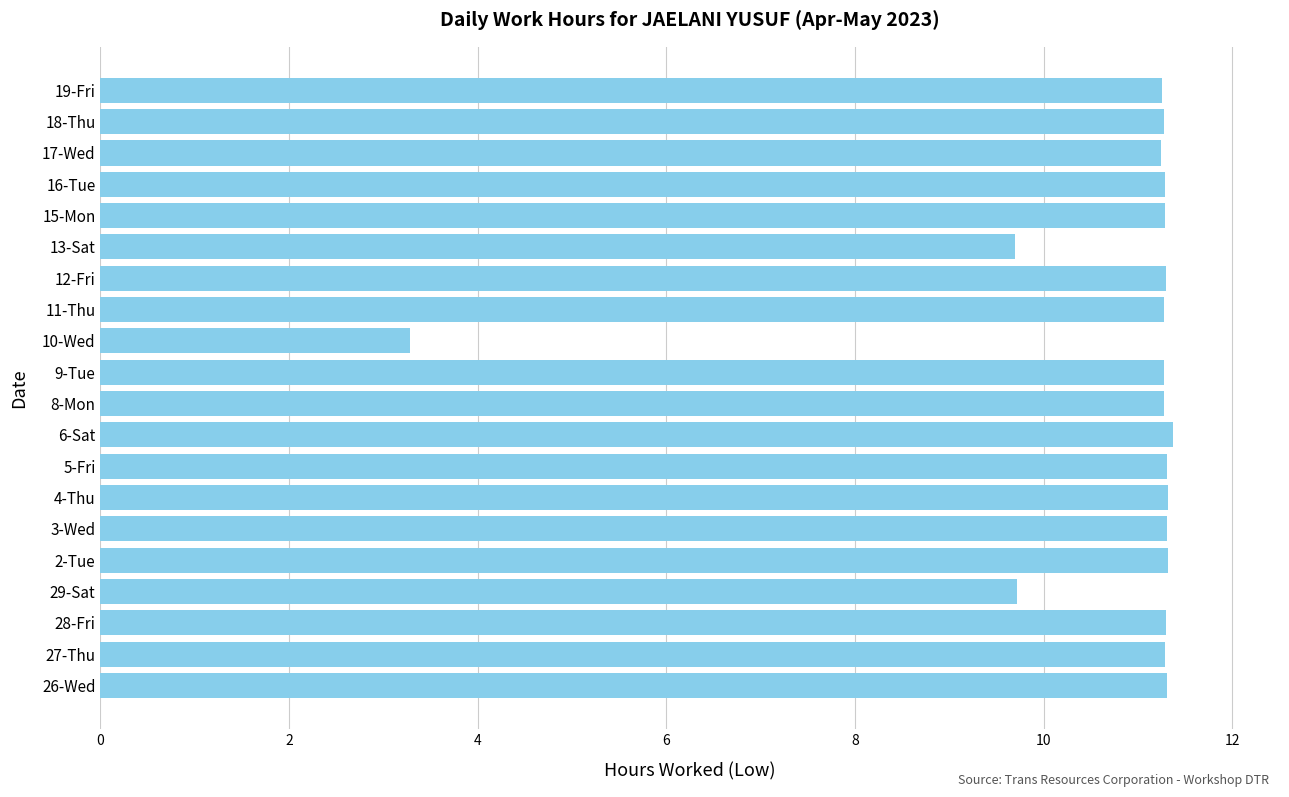

The value at 6-Sat is 11.4. True or false?

True